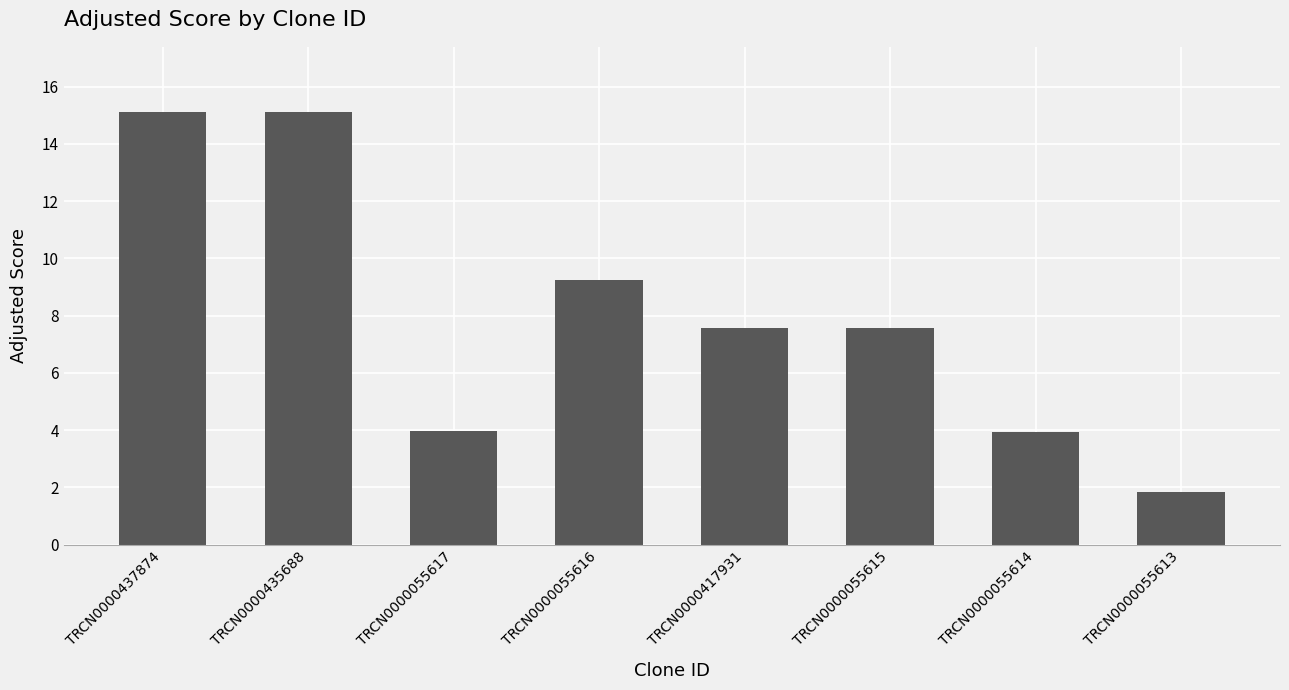

Between TRCN0000055613 and TRCN0000055615, which is larger?

TRCN0000055615